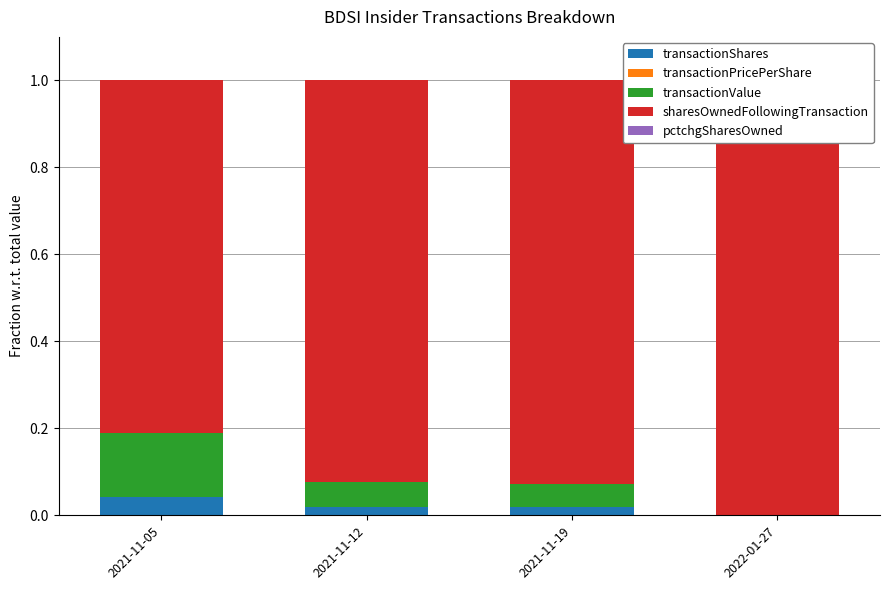

Reading right to left, what are all the values shown in this chart?

transactionShares: 0.0	0.0	0.0	0.0
transactionPricePerShare: 0.0	0.0	0.0	0.0
transactionValue: 0.0	0.1	0.1	0.1
sharesOwnedFollowingTransaction: 1.0	0.9	0.9	0.8
pctchgSharesOwned: 0.0	0.0	0.0	0.0